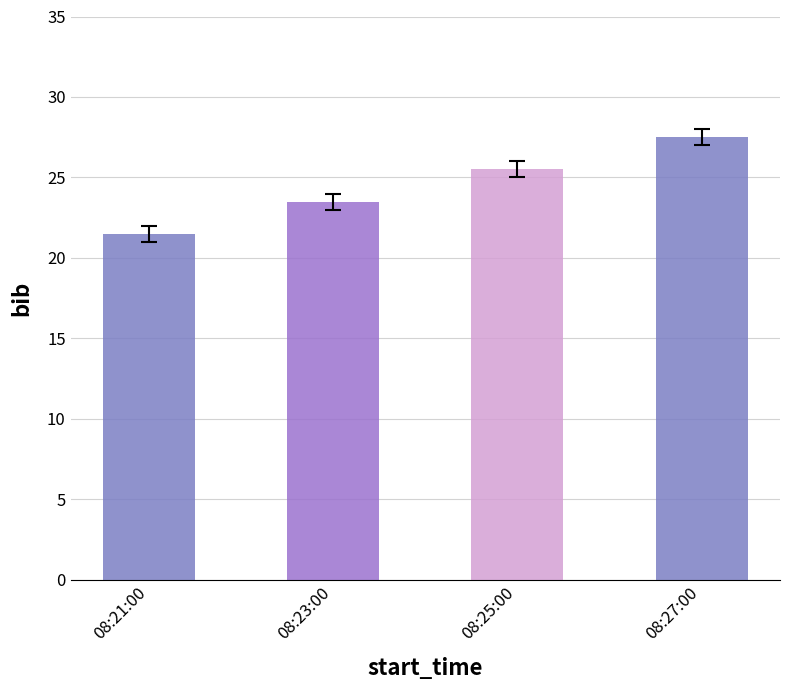

Where is the data nearest to the value 24?

08:23:00